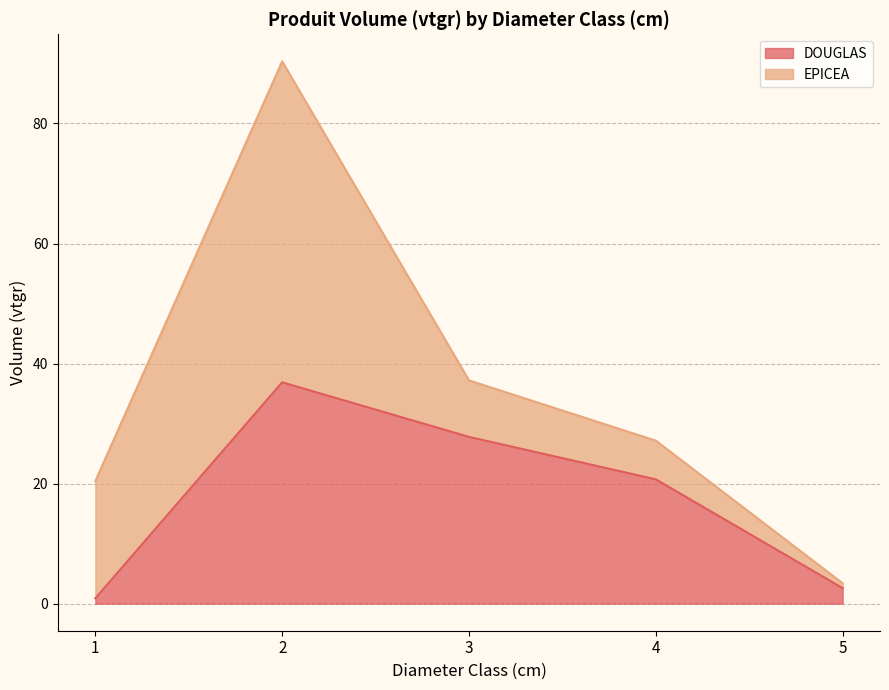

How many interior local peaks (higher than both neighbors) does the data have?

1